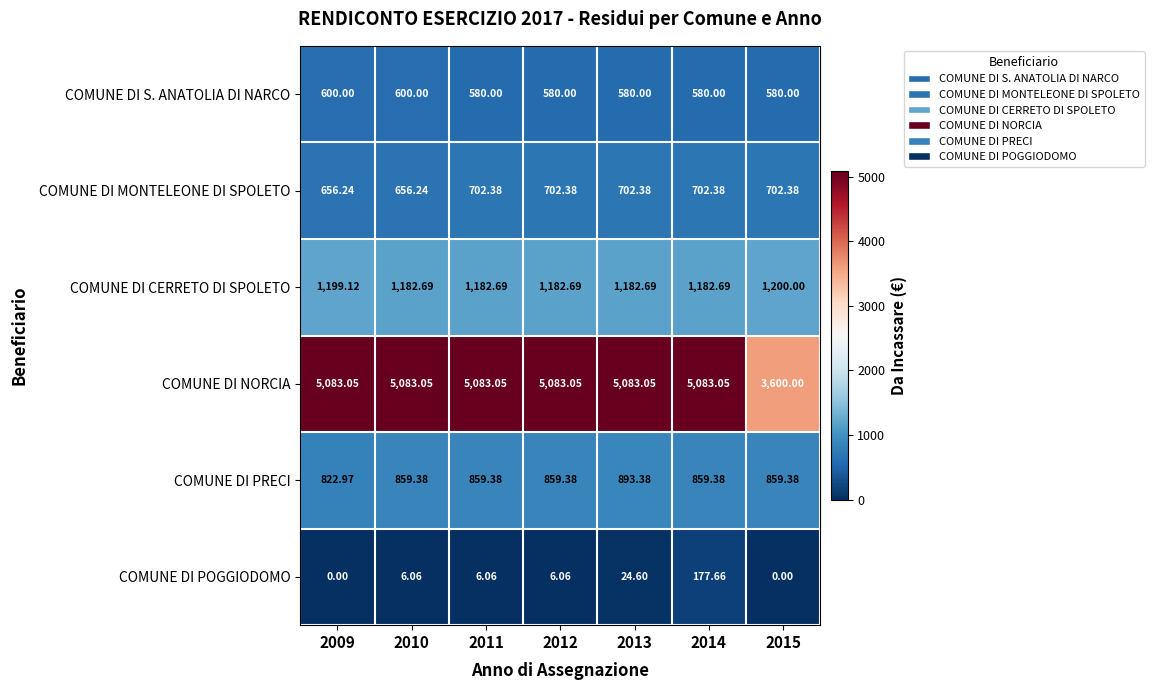

List the series in order of their peak value, lowest first.

COMUNE DI POGGIODOMO, COMUNE DI S. ANATOLIA DI NARCO, COMUNE DI MONTELEONE DI SPOLETO, COMUNE DI PRECI, COMUNE DI CERRETO DI SPOLETO, COMUNE DI NORCIA